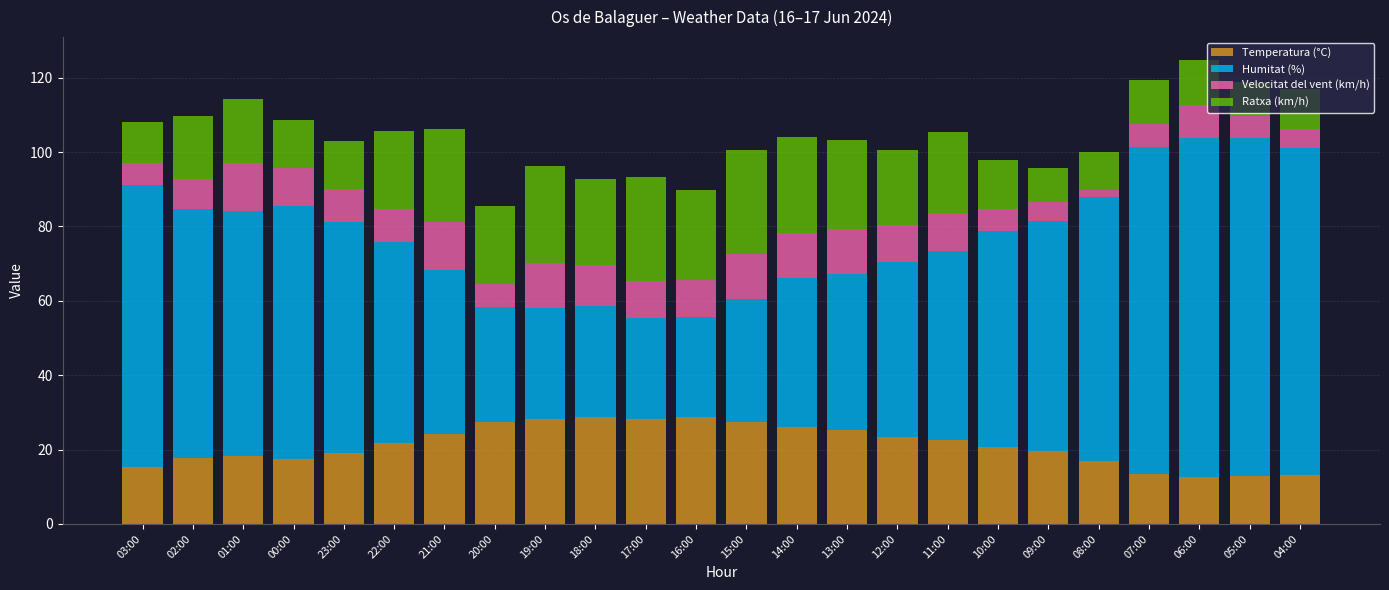

What is the lowest value of the Temperatura (°C) series?

12.7